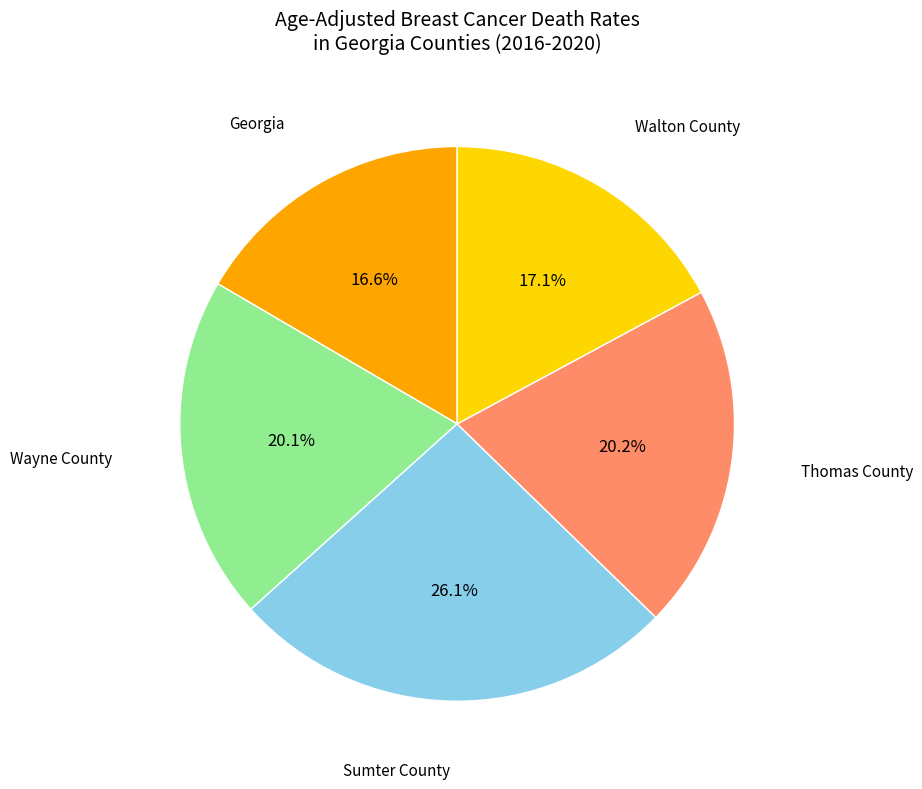

Does any single category account for the majority?

No